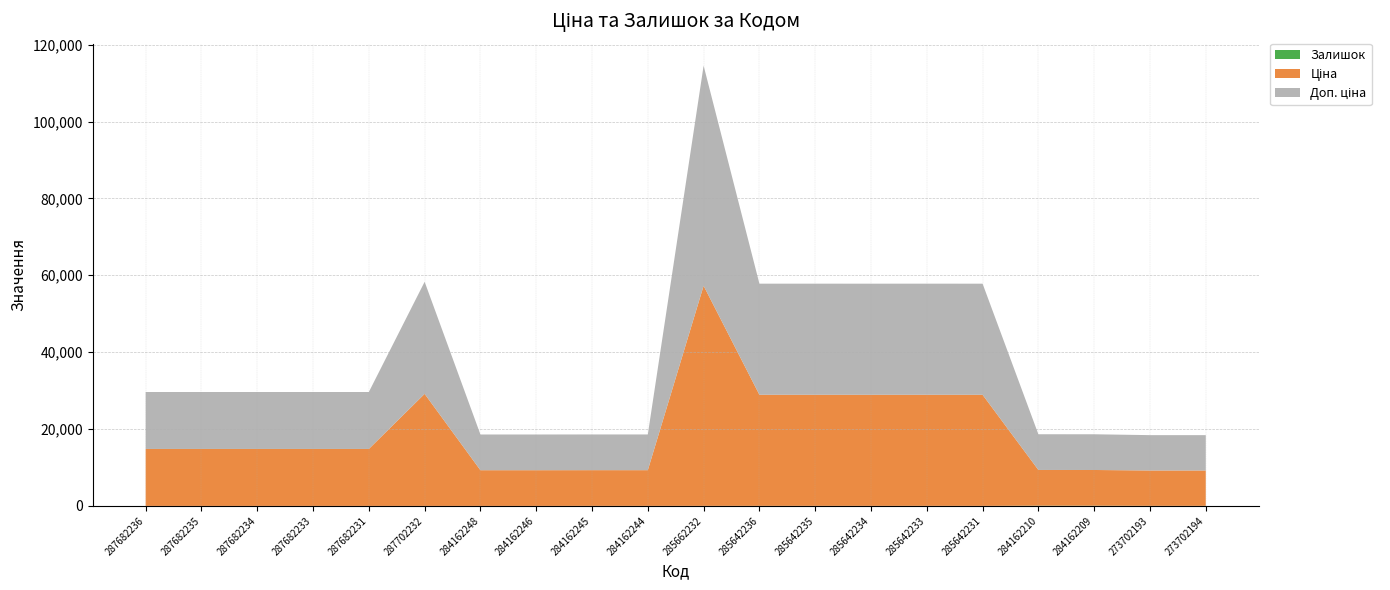

Reading left to right, list all the values displayed in this chart.

Ціна: 287682236=14817.6	287682235=14817.6	287682234=14817.6	287682233=14817.6	287682231=14817.6	287702232=29152.3	284162248=9290.5	284162246=9290.5	284162245=9290.5	284162244=9290.5	285662232=57258.0	285642236=28901.7	285642235=28901.7	285642234=28901.7	285642233=28901.7	285642231=28901.7	284162210=9290.5	284162209=9290.5	273702193=9196.3	273702194=9196.3
Доп. ціна: 287682236=14817.6	287682235=14817.6	287682234=14817.6	287682233=14817.6	287682231=14817.6	287702232=29152.3	284162248=9290.5	284162246=9290.5	284162245=9290.5	284162244=9290.5	285662232=57258.0	285642236=28901.7	285642235=28901.7	285642234=28901.7	285642233=28901.7	285642231=28901.7	284162210=9290.5	284162209=9290.5	273702193=9196.3	273702194=9196.3
Залишок: 287682236=0.0	287682235=0.0	287682234=0.0	287682233=0.0	287682231=0.0	287702232=0.0	284162248=0.0	284162246=0.0	284162245=11.0	284162244=9.0	285662232=13.0	285642236=16.0	285642235=14.0	285642234=10.0	285642233=16.0	285642231=9.0	284162210=63.0	284162209=57.0	273702193=20.0	273702194=18.0